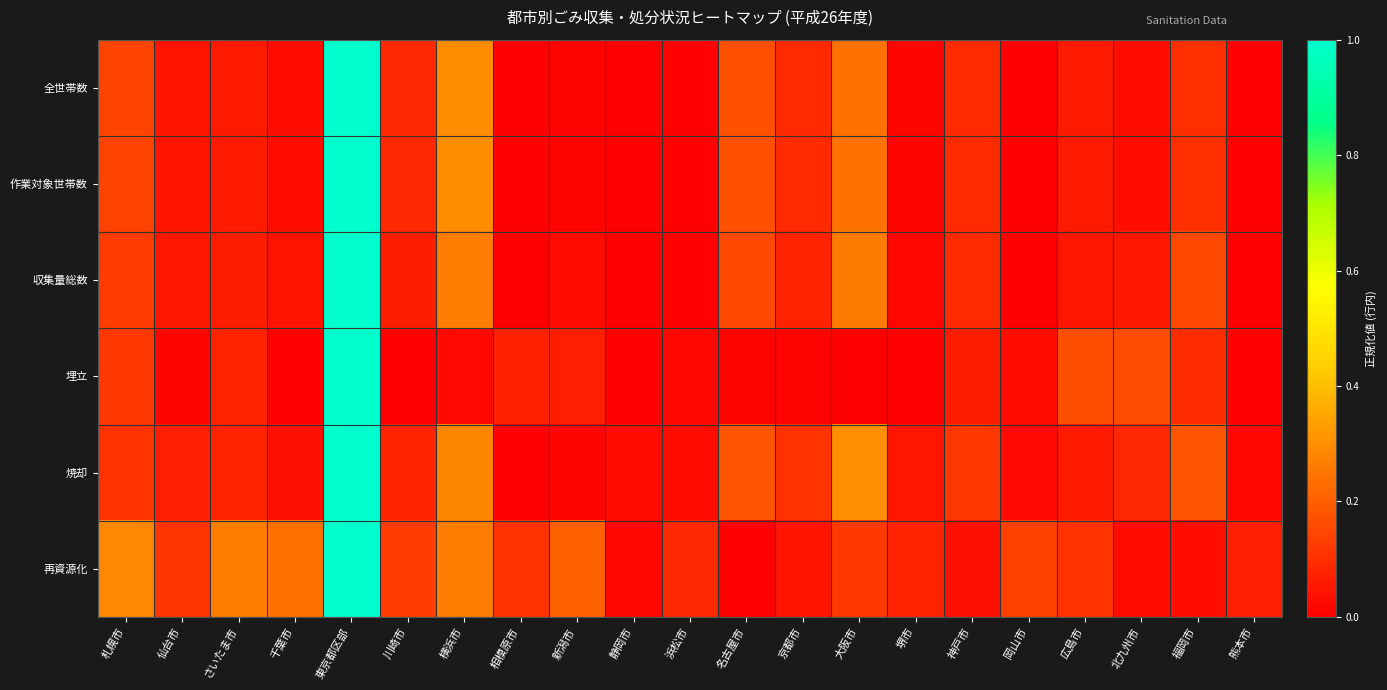

Reading left to right, transcribe all the data shown in this chart.

全世帯数: 札幌市=0.1	仙台市=0.0	さいたま市=0.1	千葉市=0.0	東京都区部=1.0	川崎市=0.1	横浜市=0.3	相模原市=0.0	新潟市=0.0	静岡市=0.0	浜松市=0.0	名古屋市=0.2	京都市=0.1	大阪市=0.2	堺市=0.0	神戸市=0.1	岡山市=0.0	広島市=0.1	北九州市=0.0	福岡市=0.1	熊本市=0.0
作業対象世帯数: 札幌市=0.1	仙台市=0.0	さいたま市=0.1	千葉市=0.0	東京都区部=1.0	川崎市=0.1	横浜市=0.3	相模原市=0.0	新潟市=0.0	静岡市=0.0	浜松市=0.0	名古屋市=0.2	京都市=0.1	大阪市=0.2	堺市=0.0	神戸市=0.1	岡山市=0.0	広島市=0.1	北九州市=0.0	福岡市=0.1	熊本市=0.0
収集量総数: 札幌市=0.1	仙台市=0.1	さいたま市=0.1	千葉市=0.0	東京都区部=1.0	川崎市=0.1	横浜市=0.3	相模原市=0.0	新潟市=0.0	静岡市=0.0	浜松市=0.0	名古屋市=0.2	京都市=0.1	大阪市=0.3	堺市=0.0	神戸市=0.1	岡山市=0.0	広島市=0.0	北九州市=0.1	福岡市=0.2	熊本市=0.0
埋立: 札幌市=0.1	仙台市=0.0	さいたま市=0.1	千葉市=0.0	東京都区部=1.0	川崎市=0.0	横浜市=0.0	相模原市=0.1	新潟市=0.1	静岡市=0.0	浜松市=0.0	名古屋市=0.0	京都市=0.0	大阪市=0.0	堺市=0.0	神戸市=0.1	岡山市=0.0	広島市=0.2	北九州市=0.2	福岡市=0.1	熊本市=0.0
焼却: 札幌市=0.1	仙台市=0.1	さいたま市=0.1	千葉市=0.0	東京都区部=1.0	川崎市=0.1	横浜市=0.3	相模原市=0.0	新潟市=0.0	静岡市=0.0	浜松市=0.0	名古屋市=0.2	京都市=0.1	大阪市=0.3	堺市=0.0	神戸市=0.1	岡山市=0.0	広島市=0.1	北九州市=0.1	福岡市=0.2	熊本市=0.0
再資源化: 札幌市=0.3	仙台市=0.1	さいたま市=0.3	千葉市=0.2	東京都区部=1.0	川崎市=0.1	横浜市=0.3	相模原市=0.1	新潟市=0.2	静岡市=0.0	浜松市=0.1	名古屋市=0.0	京都市=0.0	大阪市=0.1	堺市=0.1	神戸市=0.0	岡山市=0.1	広島市=0.1	北九州市=0.0	福岡市=0.0	熊本市=0.1